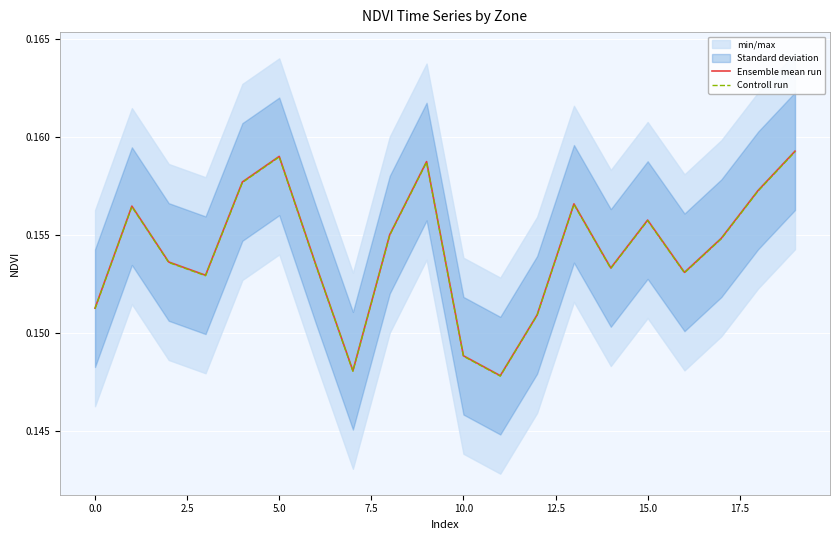

True or false: Ensemble mean run and Controll run cross at least once.

False